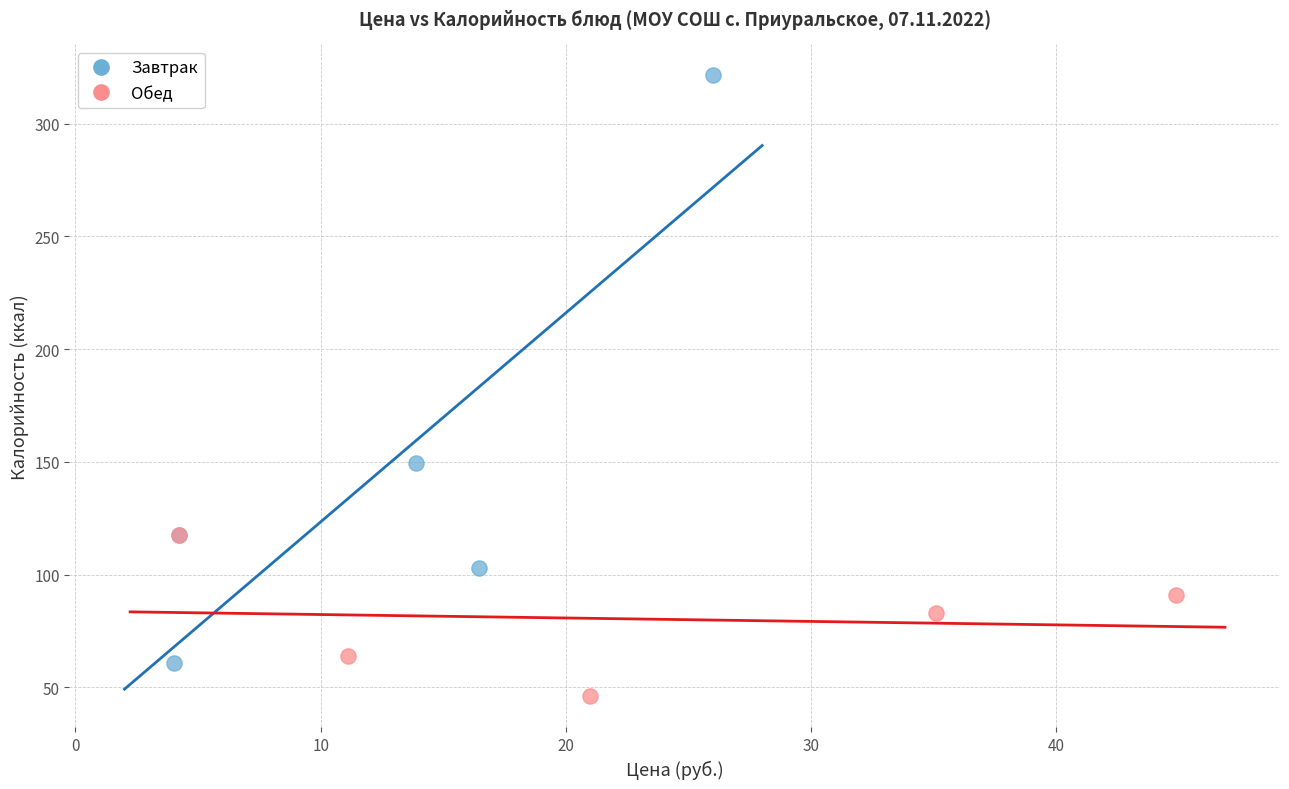

Which series has the largest Y range (max minus min)?

Завтрак